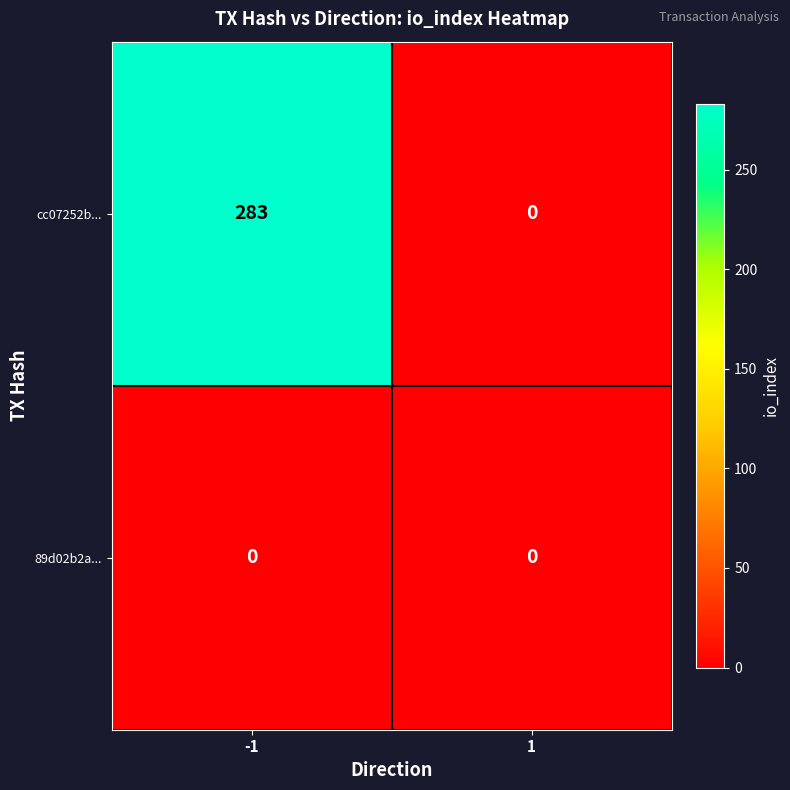

What is the greatest value displayed?

283